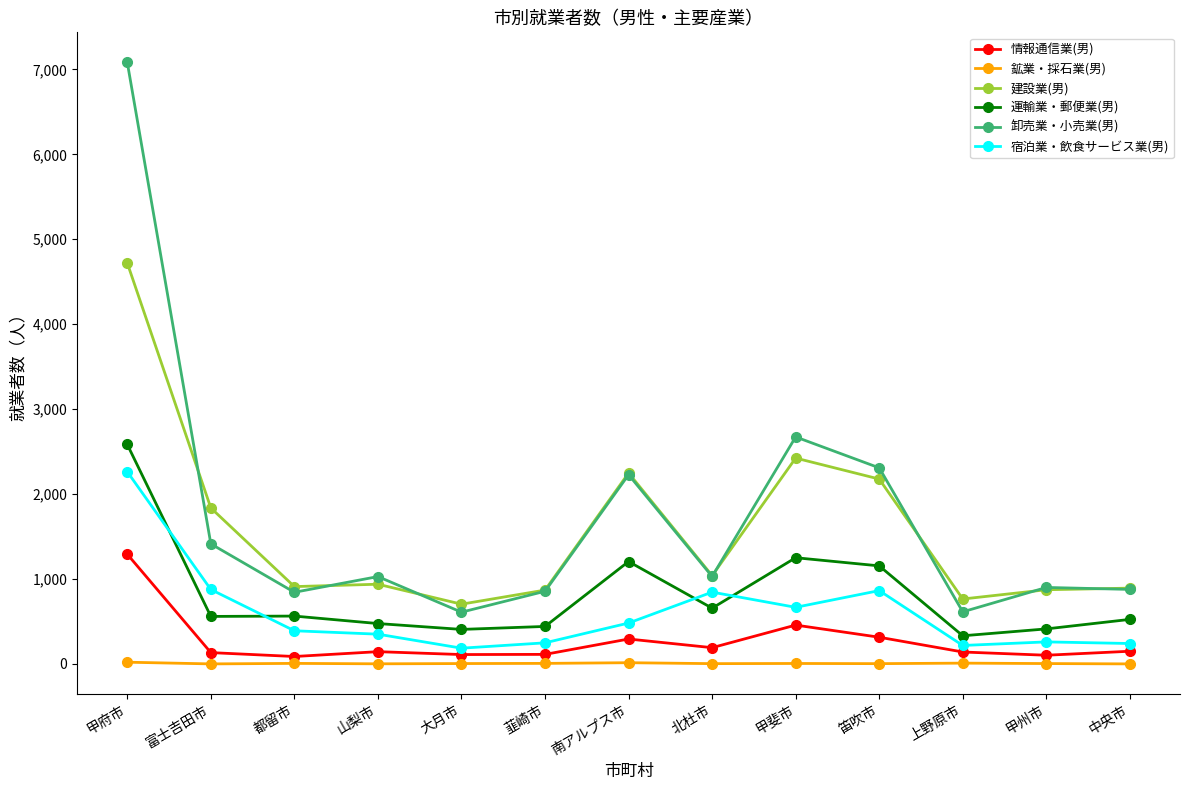

True or false: 鉱業・採石業(男) has more than 1 points higher than both neighbors.

True